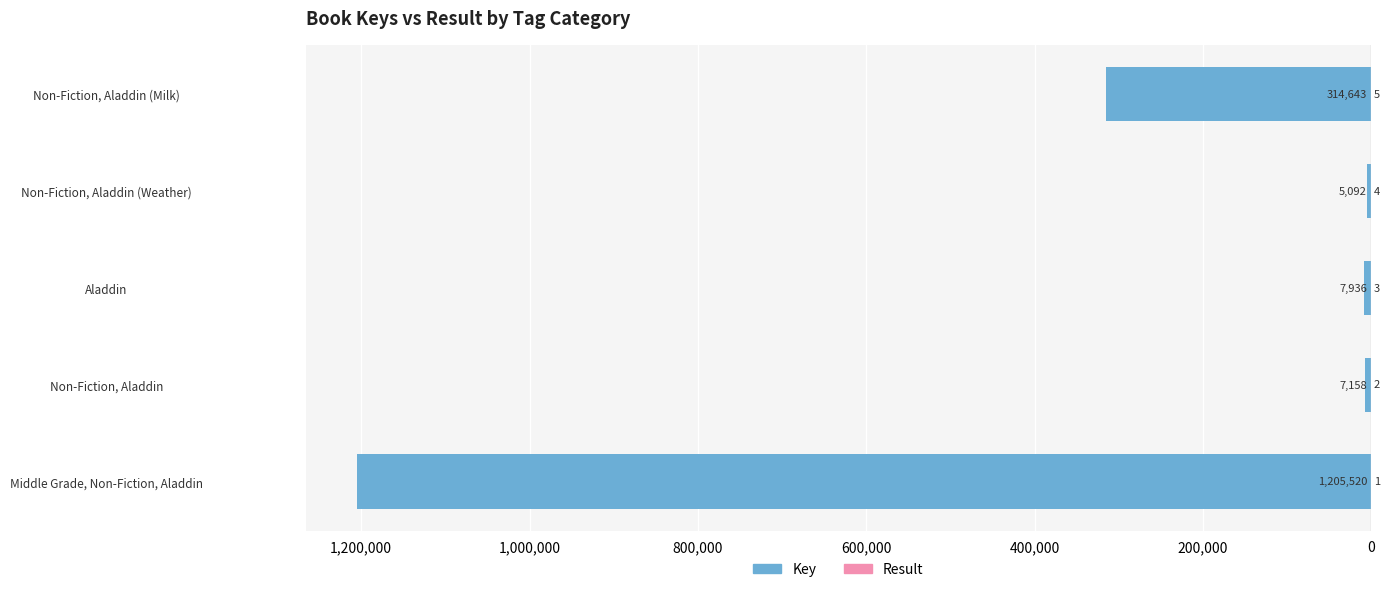

Reading left to right, transcribe all the data shown in this chart.

Key: -1205520	-7158	-7936	-5092	-314643
Result: 1	2	3	4	5